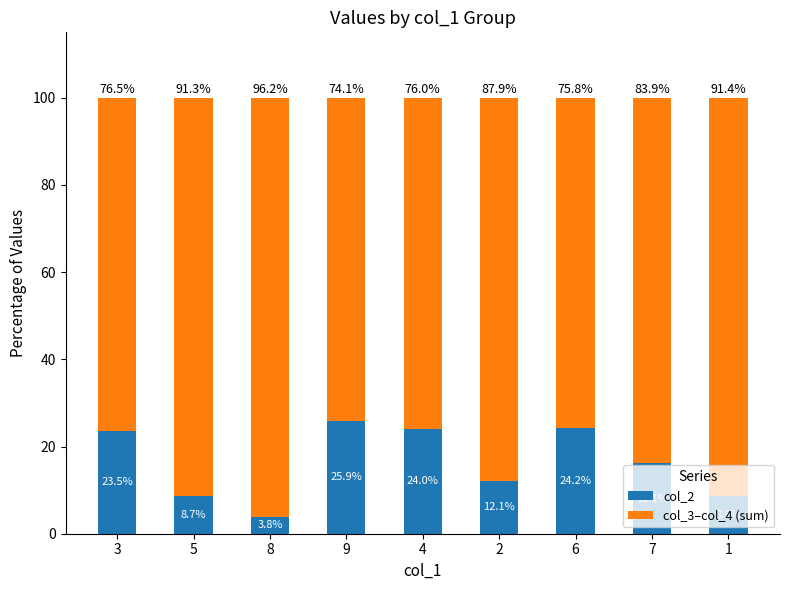

Are the bars horizontal?

No